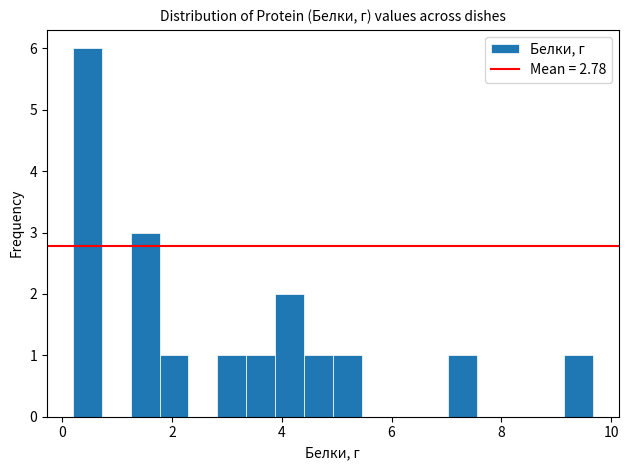

Around what value on the x-axis is the tallest bar? Give the approximate position of its centre, as read against the axis.

0.4